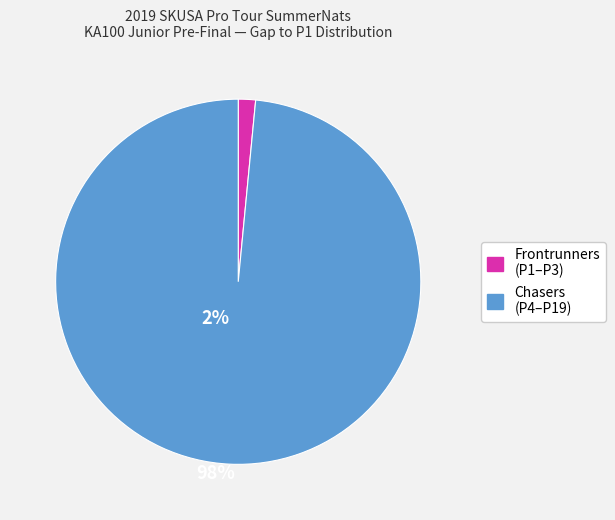

Is there a majority slice in this chart?

Yes